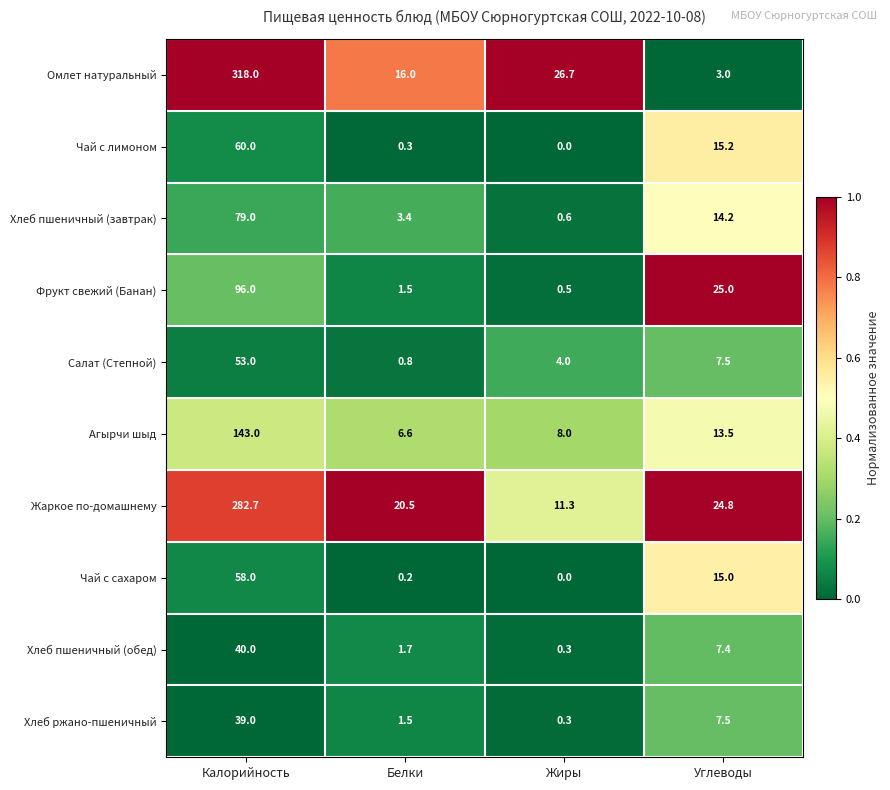

Between Калорийность and Углеводы, which series saw the biggest shift?

Омлет натуральный